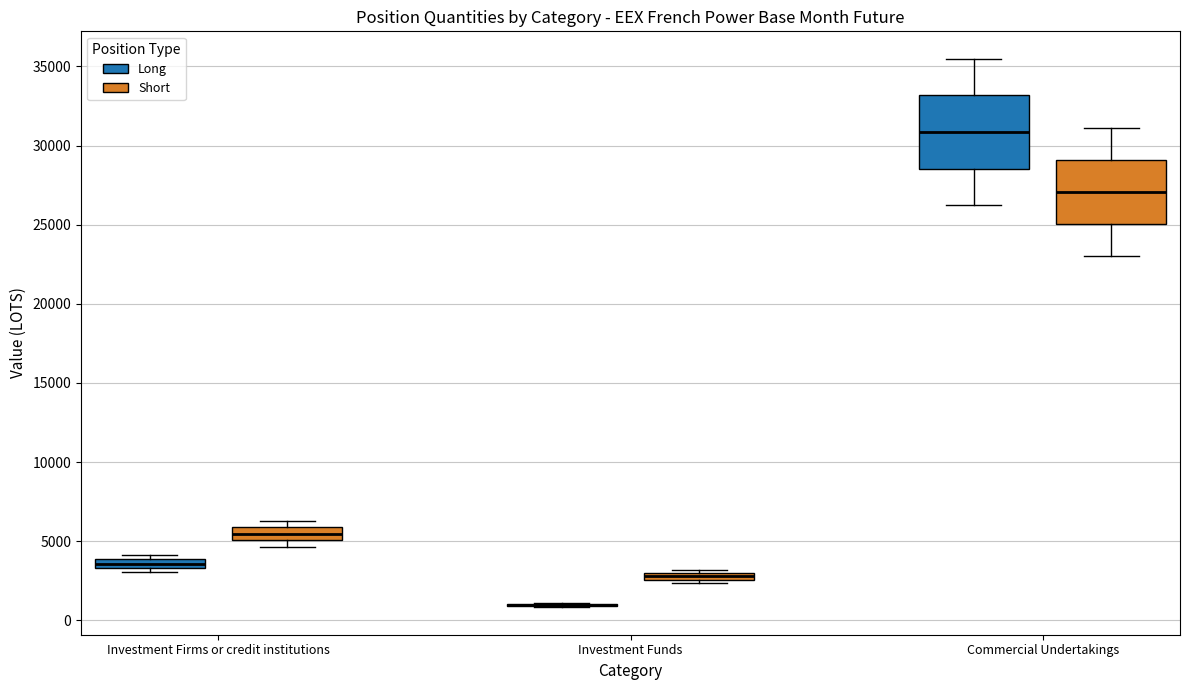

Where is the lower edge of the box for Commercial Undertakings (Long) on the y-axis? The values are not printed on the chart, so give them approximately, as read against the axis.

28500